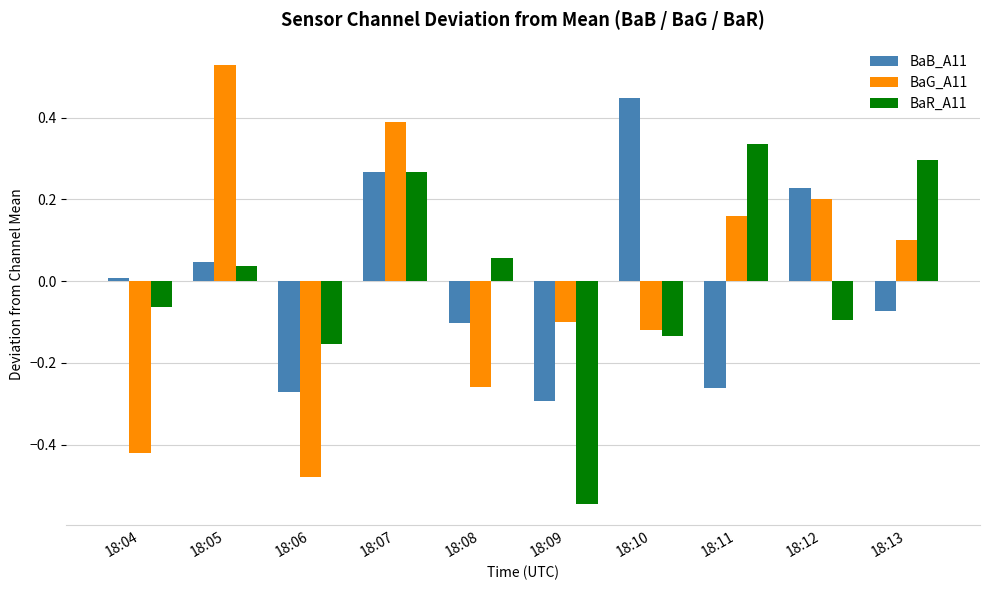

Is it true that BaG_A11 equals 0.2 at 18:13?

False